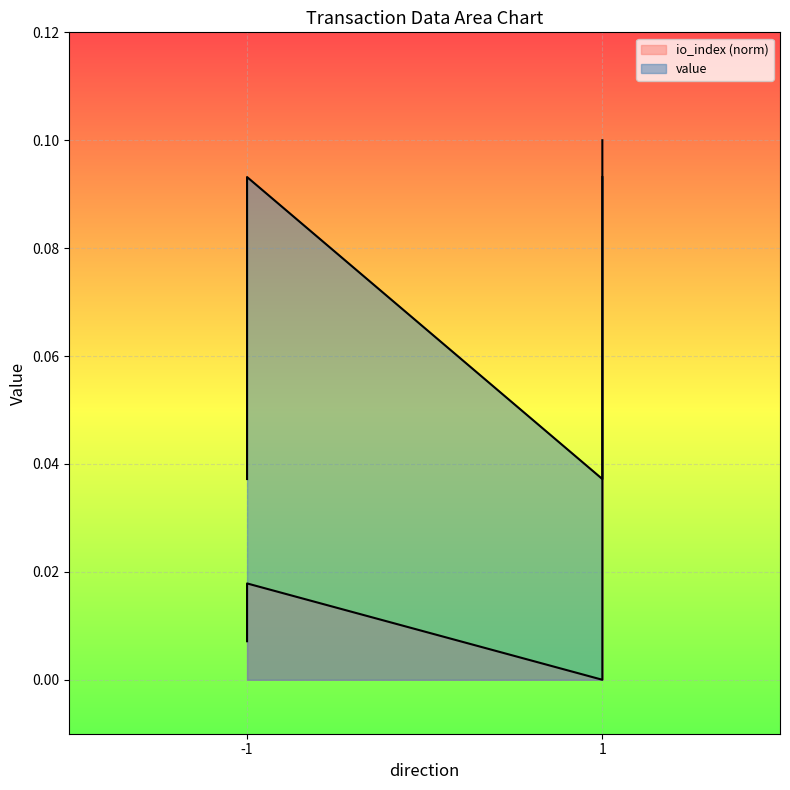

Rank the series at 1 from lowest to highest value.

io_index, value